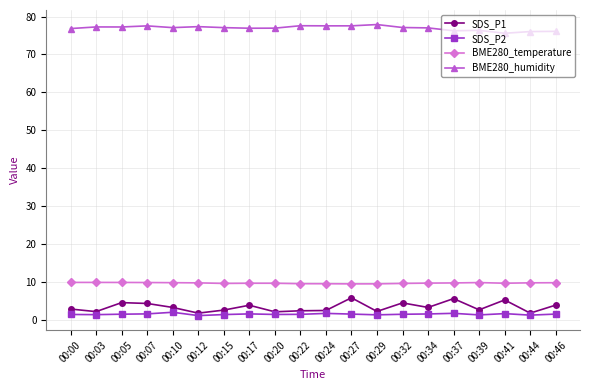

What is the value of the SDS_P1 point at the 19th from the left?

1.8